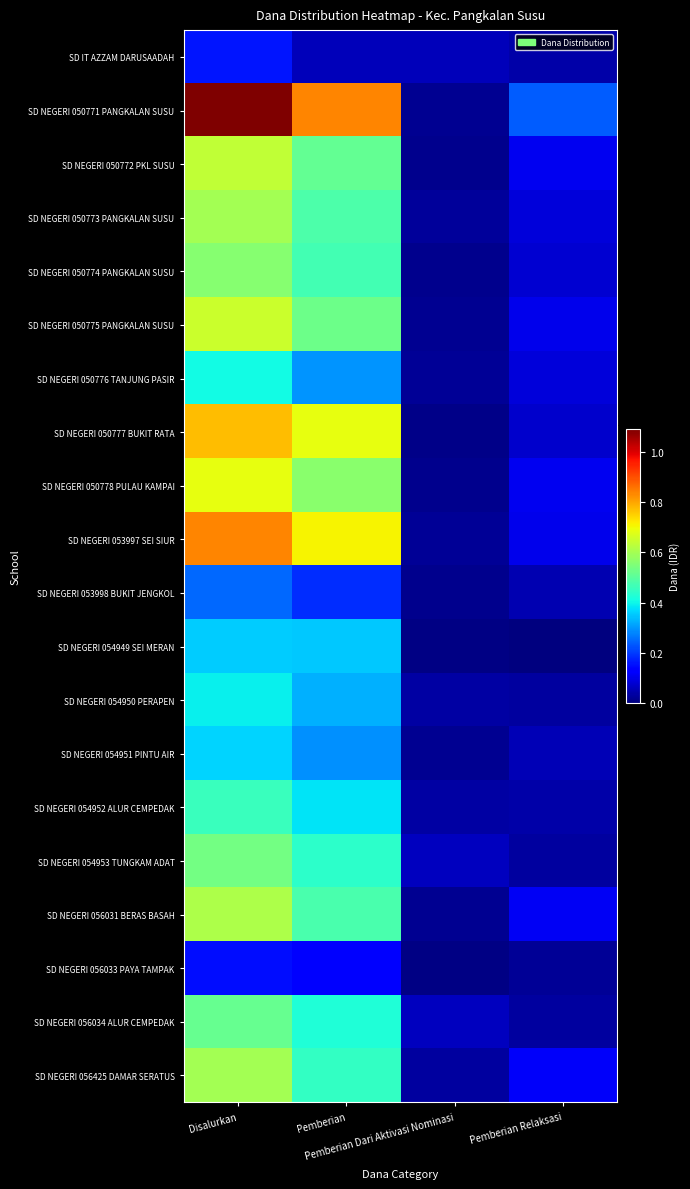

Reading left to right, what are all the values shown in this chart?

SD IT AZZAM DARUSAADAH: Disalurkan=15750000	Pemberian=5850000	Pemberian Dari Aktivasi Nominasi=5850000	Pemberian Relaksasi=4050000
SD NEGERI 050771 PANGKALAN SUSU: Disalurkan=108900000	Pemberian=83700000	Pemberian Dari Aktivasi Nominasi=1800000	Pemberian Relaksasi=23400000
SD NEGERI 050772 PKL SUSU: Disalurkan=63450000	Pemberian=51300000	Pemberian Dari Aktivasi Nominasi=1350000	Pemberian Relaksasi=10800000
SD NEGERI 050773 PANGKALAN SUSU: Disalurkan=59625000	Pemberian=48375000	Pemberian Dari Aktivasi Nominasi=2700000	Pemberian Relaksasi=8550000
SD NEGERI 050774 PANGKALAN SUSU: Disalurkan=56025000	Pemberian=46800000	Pemberian Dari Aktivasi Nominasi=1350000	Pemberian Relaksasi=7875000
SD NEGERI 050775 PANGKALAN SUSU: Disalurkan=64800000	Pemberian=52650000	Pemberian Dari Aktivasi Nominasi=1800000	Pemberian Relaksasi=10350000
SD NEGERI 050776 TANJUNG PASIR: Disalurkan=40500000	Pemberian=29700000	Pemberian Dari Aktivasi Nominasi=2250000	Pemberian Relaksasi=8550000
SD NEGERI 050777 BUKIT RATA: Disalurkan=77400000	Pemberian=68850000	Pemberian Dari Aktivasi Nominasi=900000	Pemberian Relaksasi=7650000
SD NEGERI 050778 PULAU KAMPAI: Disalurkan=68625000	Pemberian=56475000	Pemberian Dari Aktivasi Nominasi=1350000	Pemberian Relaksasi=10800000
SD NEGERI 053997 SEI SIUR: Disalurkan=83700000	Pemberian=70875000	Pemberian Dari Aktivasi Nominasi=2250000	Pemberian Relaksasi=10575000
SD NEGERI 053998 BUKIT JENGKOL: Disalurkan=24750000	Pemberian=18675000	Pemberian Dari Aktivasi Nominasi=1350000	Pemberian Relaksasi=4725000
SD NEGERI 054949 SEI MERAN: Disalurkan=35550000	Pemberian=35100000	Pemberian Dari Aktivasi Nominasi=450000	Pemberian Relaksasi=0
SD NEGERI 054950 PERAPEN: Disalurkan=39375000	Pemberian=32625000	Pemberian Dari Aktivasi Nominasi=3600000	Pemberian Relaksasi=3150000
SD NEGERI 054951 PINTU AIR: Disalurkan=36450000	Pemberian=29250000	Pemberian Dari Aktivasi Nominasi=2025000	Pemberian Relaksasi=5175000
SD NEGERI 054952 ALUR CEMPEDAK: Disalurkan=45675000	Pemberian=38025000	Pemberian Dari Aktivasi Nominasi=3600000	Pemberian Relaksasi=4050000
SD NEGERI 054953 TUNGKAM ADAT: Disalurkan=53325000	Pemberian=43875000	Pemberian Dari Aktivasi Nominasi=6300000	Pemberian Relaksasi=3150000
SD NEGERI 056031 BERAS BASAH: Disalurkan=60975000	Pemberian=47700000	Pemberian Dari Aktivasi Nominasi=1800000	Pemberian Relaksasi=11475000
SD NEGERI 056033 PAYA TAMPAK: Disalurkan=15300000	Pemberian=12600000	Pemberian Dari Aktivasi Nominasi=450000	Pemberian Relaksasi=2250000
SD NEGERI 056034 ALUR CEMPEDAK: Disalurkan=51750000	Pemberian=42300000	Pemberian Dari Aktivasi Nominasi=6300000	Pemberian Relaksasi=3150000
SD NEGERI 056425 DAMAR SERATUS: Disalurkan=59850000	Pemberian=45000000	Pemberian Dari Aktivasi Nominasi=3150000	Pemberian Relaksasi=11700000